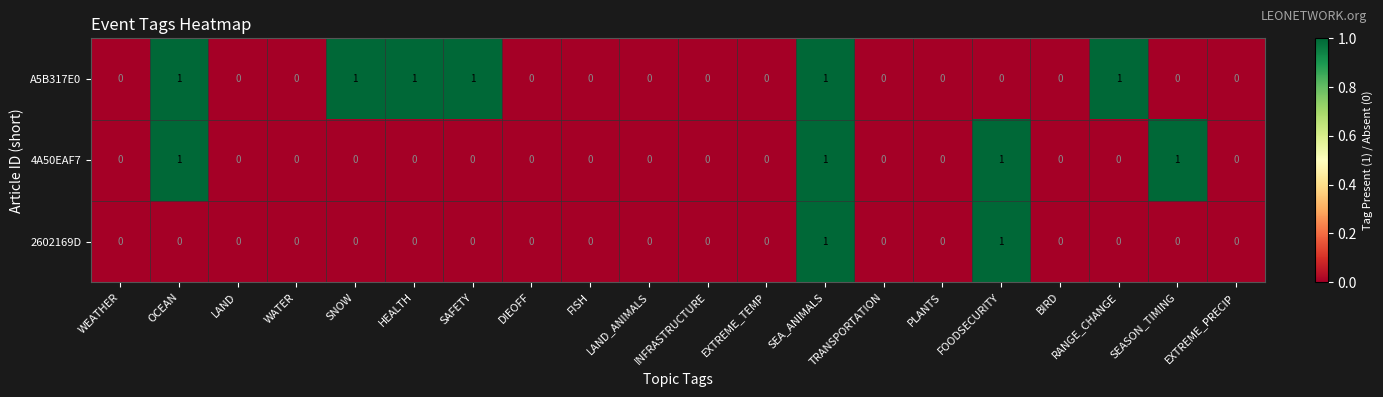

Which series has the largest total across all categories?

A5B317E0